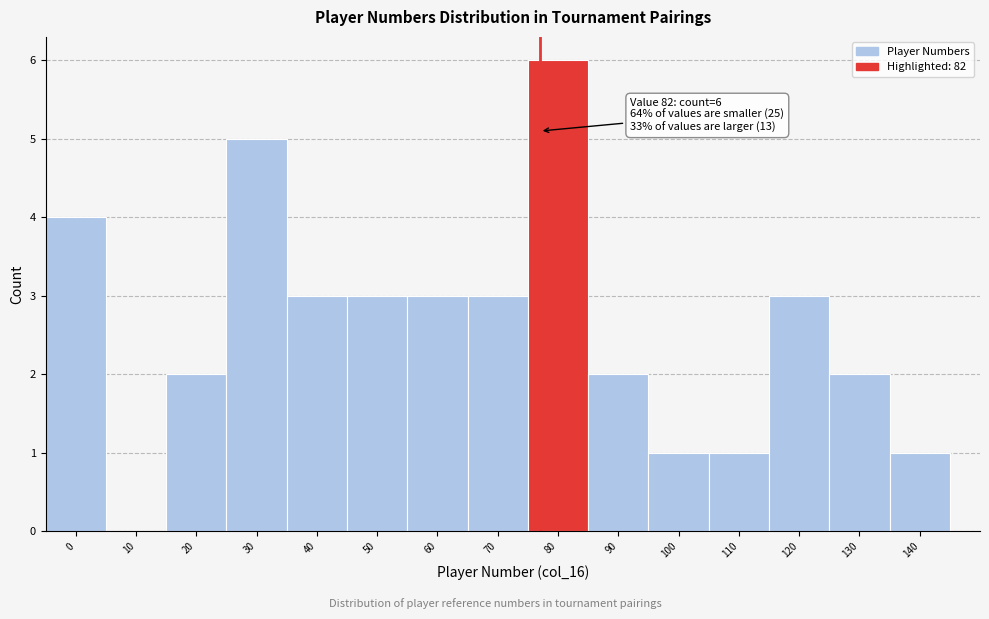

Reading left to right, list all the values displayed in this chart.

0=4	10=0	20=2	30=5	40=3	50=3	60=3	70=3	80=6	90=2	100=1	110=1	120=3	130=2	140=1